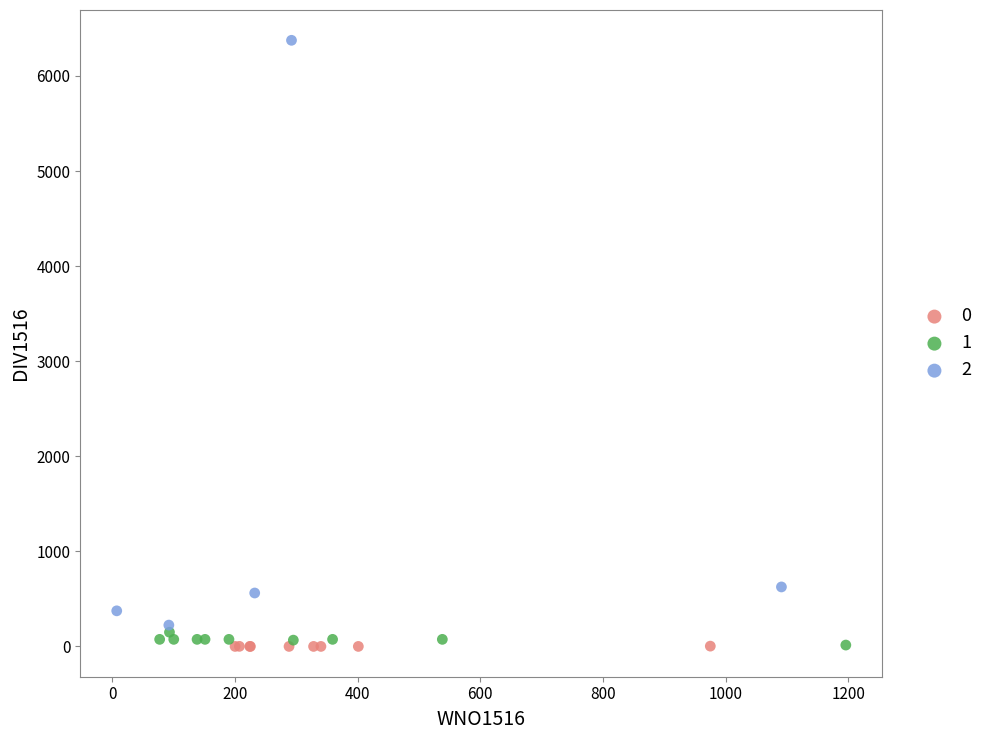

What are all the series names shown in the legend?

0, 1, 2